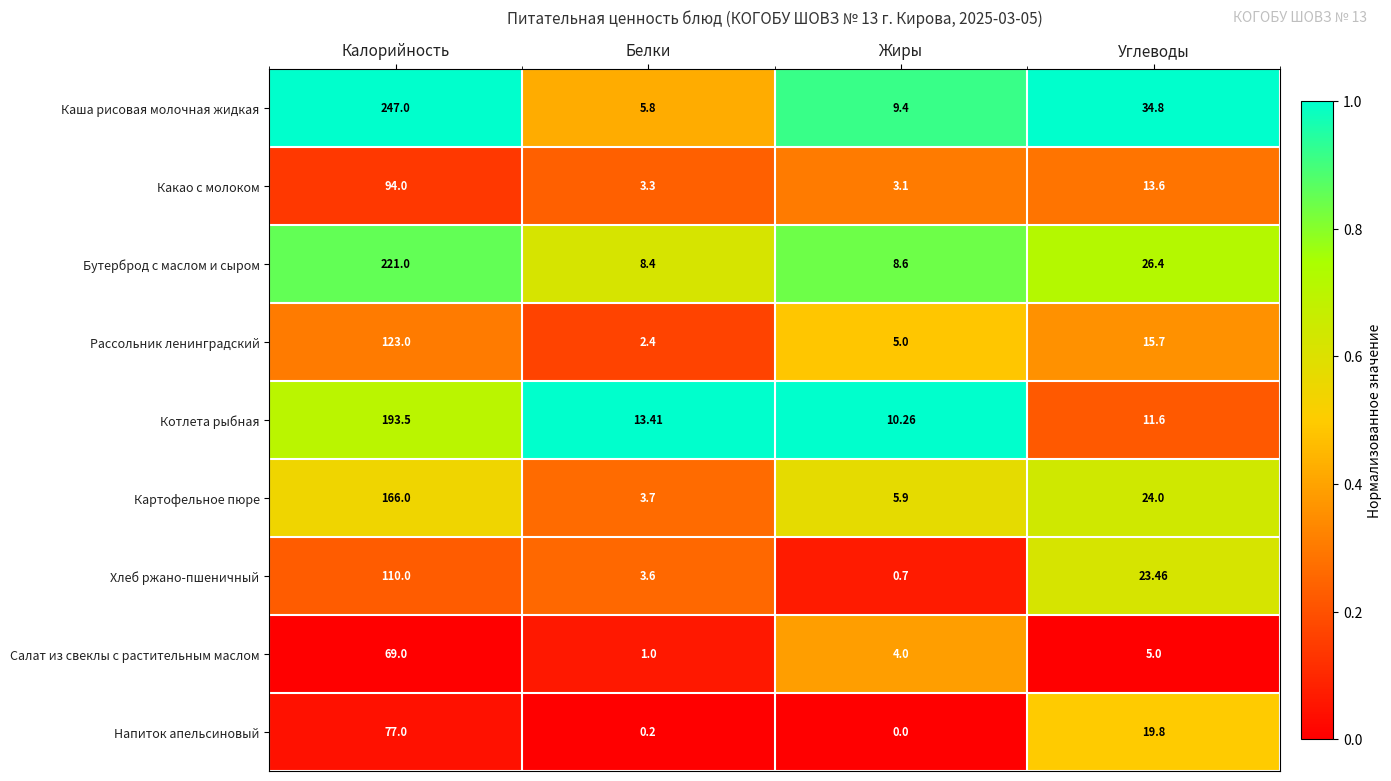

Which series has the largest range (max minus min)?

Каша рисовая молочная жидкая